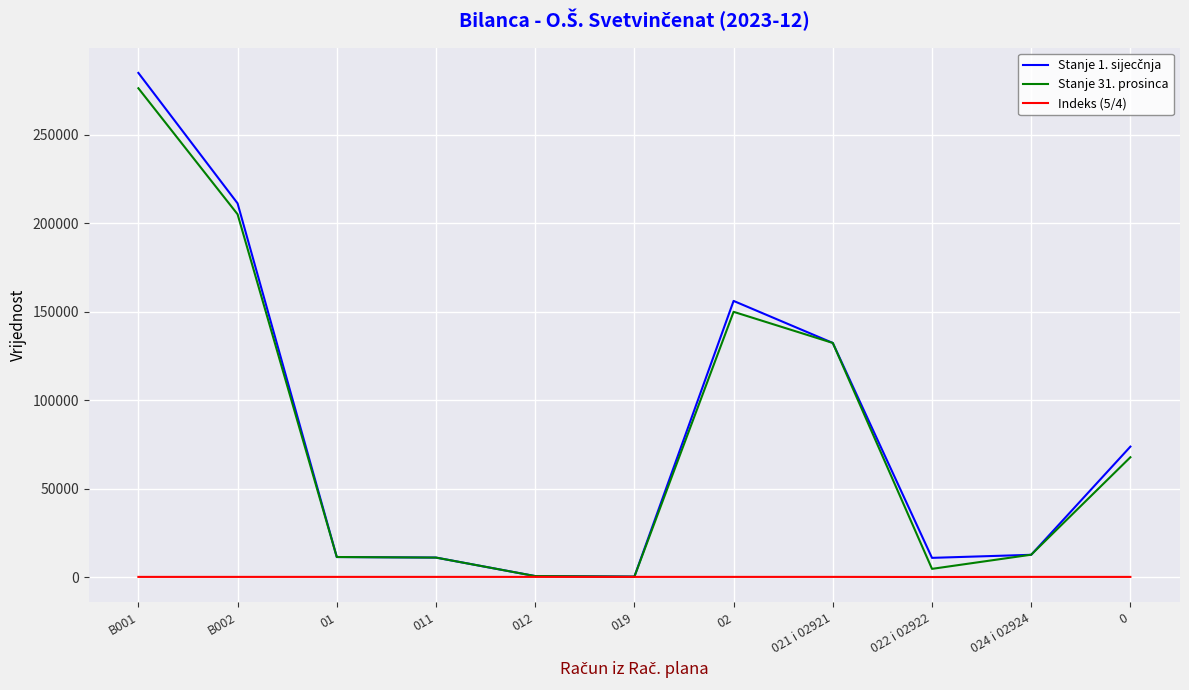

What is the highest value of the Stanje 31. prosinca series?

276127.7